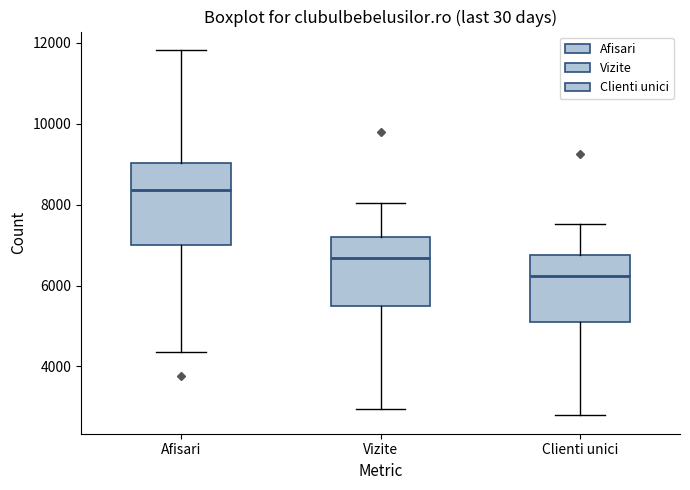

Reading left to right, read every box against the y-axis: the position of its median line, the range the box covers, and the ends of its whiskers. The values are not printed on the chart, so give them approximately, as read against the axis.

Afisari: median 8400, box 7000 to 9000, whiskers 4400 to 11800
Vizite: median 6600, box 5400 to 7200, whiskers 3000 to 8000
Clienti unici: median 6200, box 5200 to 6800, whiskers 2800 to 7600